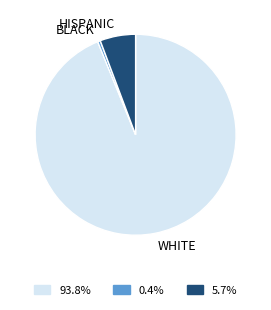

Is WHITE the majority of the pie?

Yes